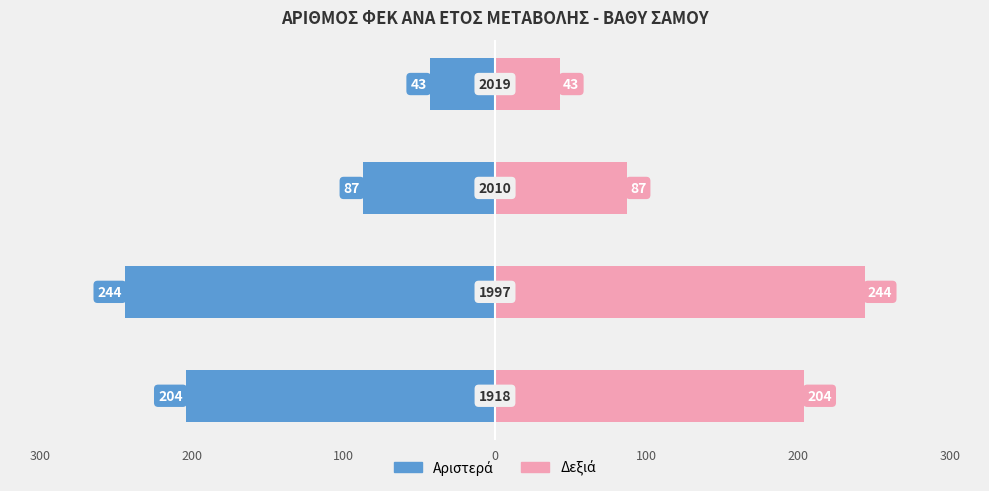

Reading left to right, list all the values displayed in this chart.

ΑΡΙΘΜΟΣ ΦΕΚ (αριστερά): -204	-244	-87	-43
ΑΡΙΘΜΟΣ ΦΕΚ (δεξιά): 204	244	87	43